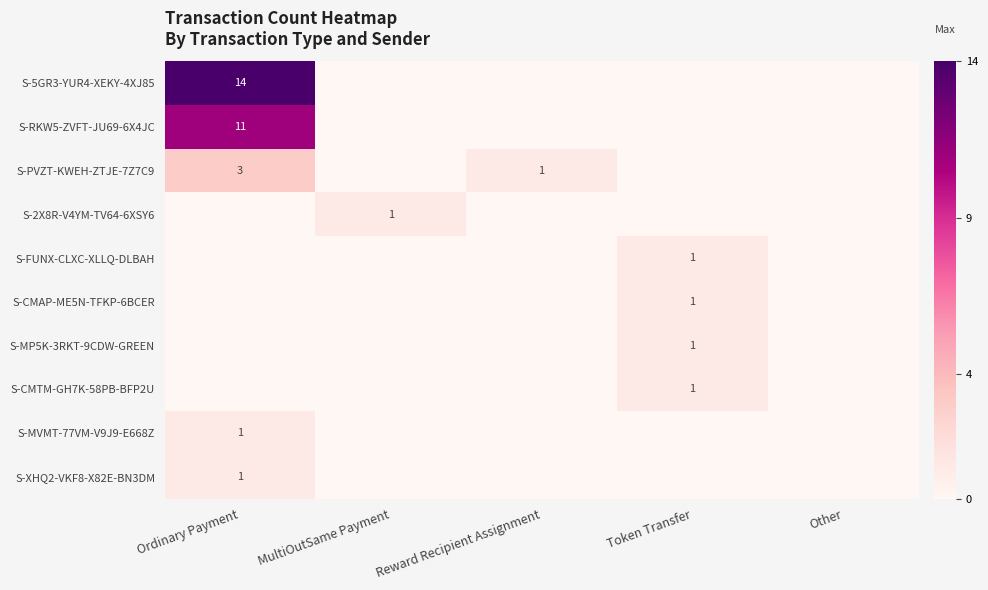

At which category does the chart reach its minimum across all series?

MultiOutSame Payment